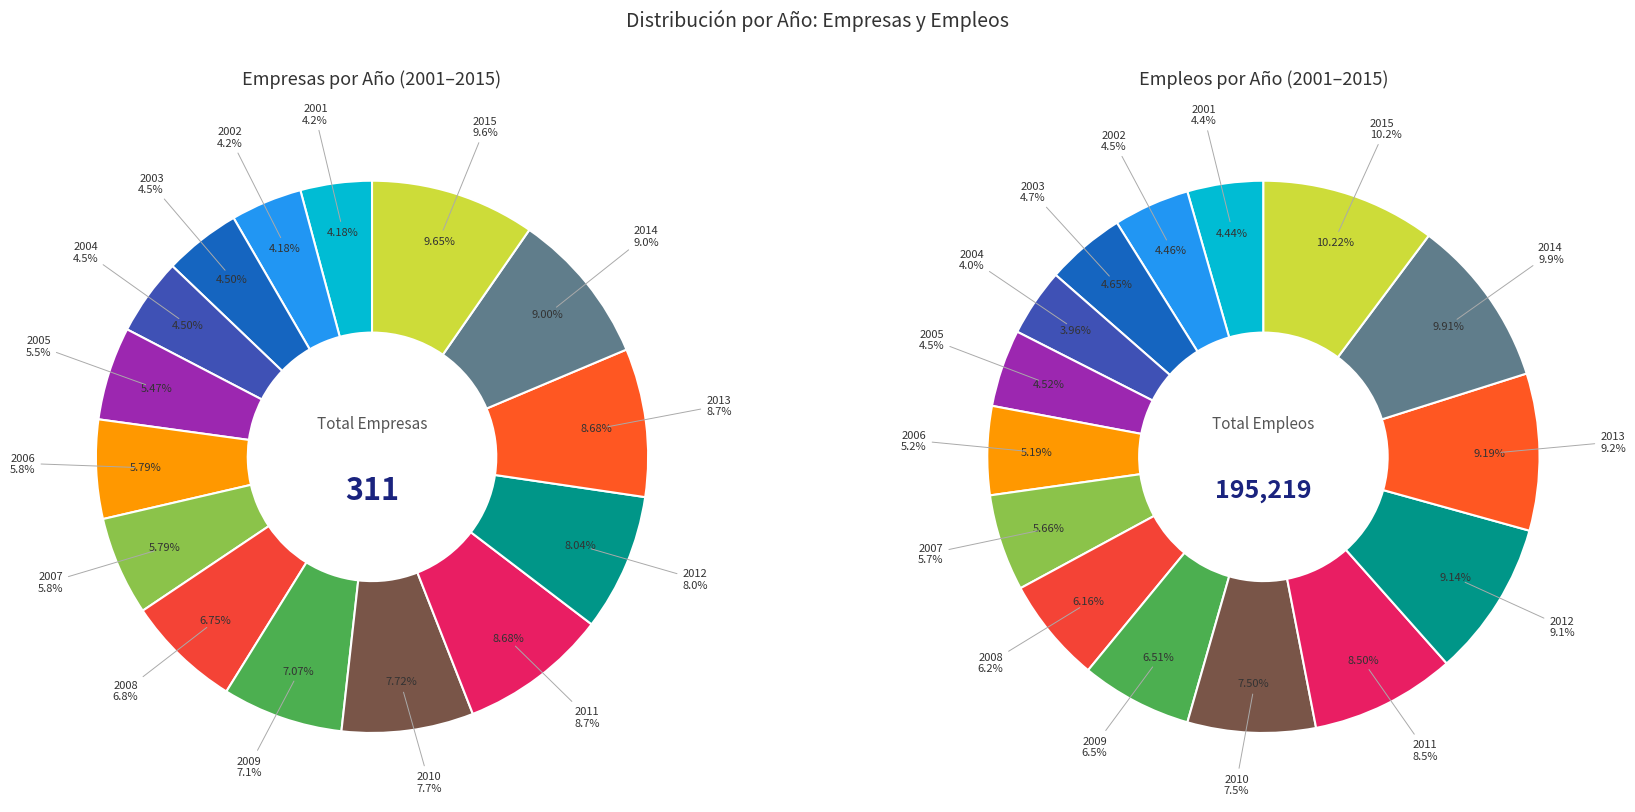

Is it true that 10 is 1% of the pie?

False